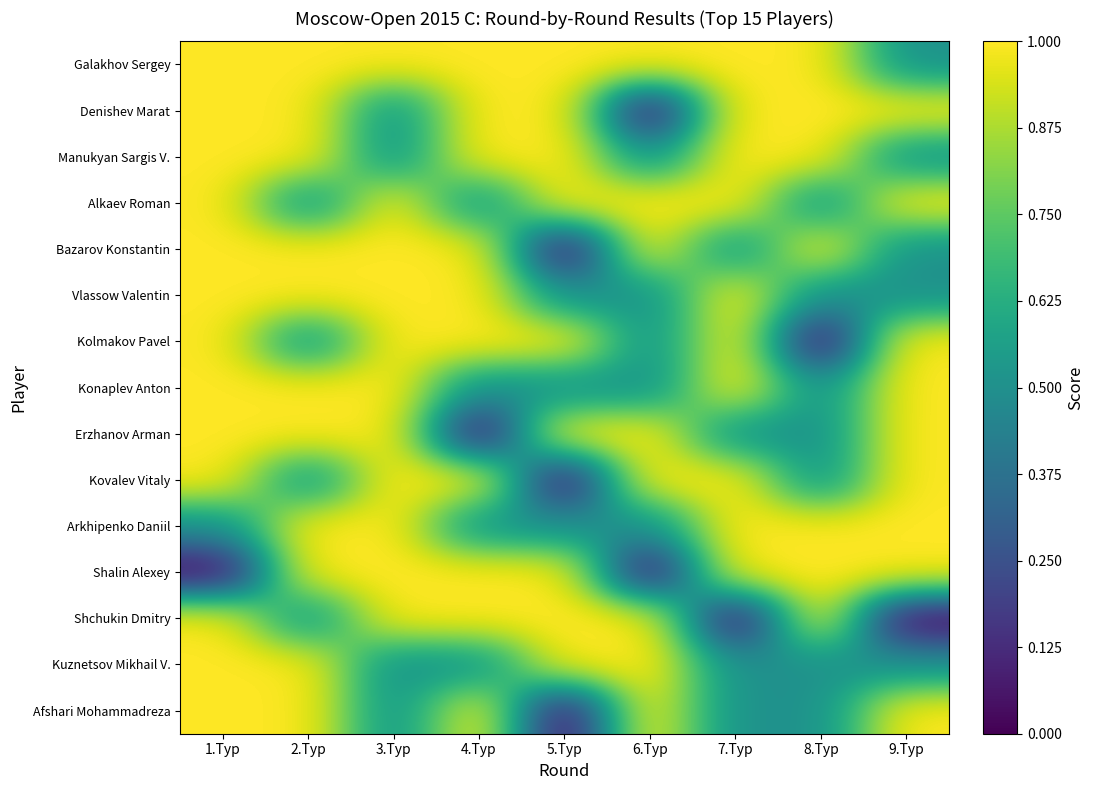

What is the greatest value displayed?

1.0